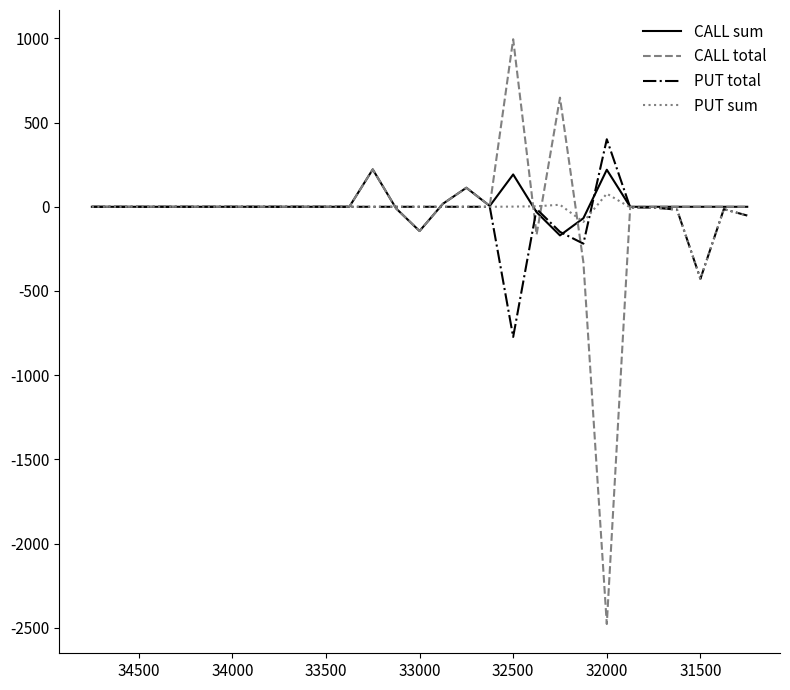

Which series has the largest total across all categories?

CALL sum